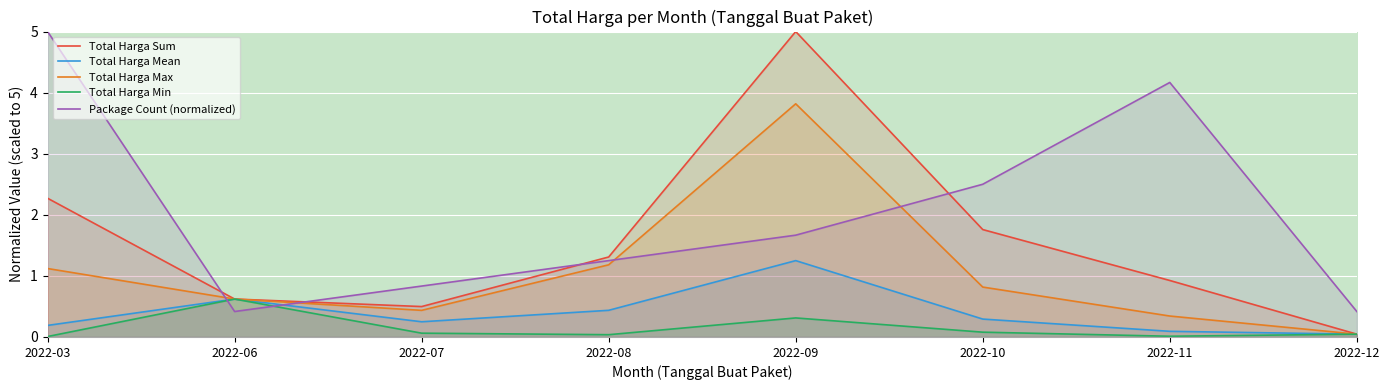

Which series has the widest spread of values?

Total Harga Sum